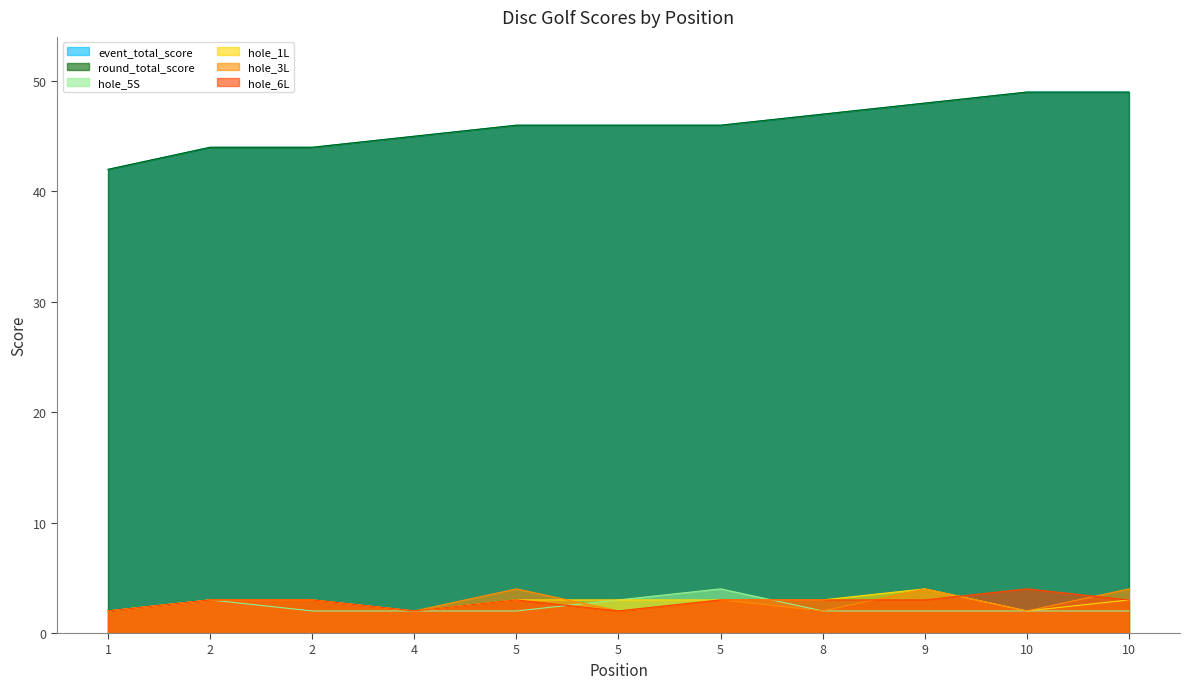

How many interior local valleys does the hole_3L series have?

4